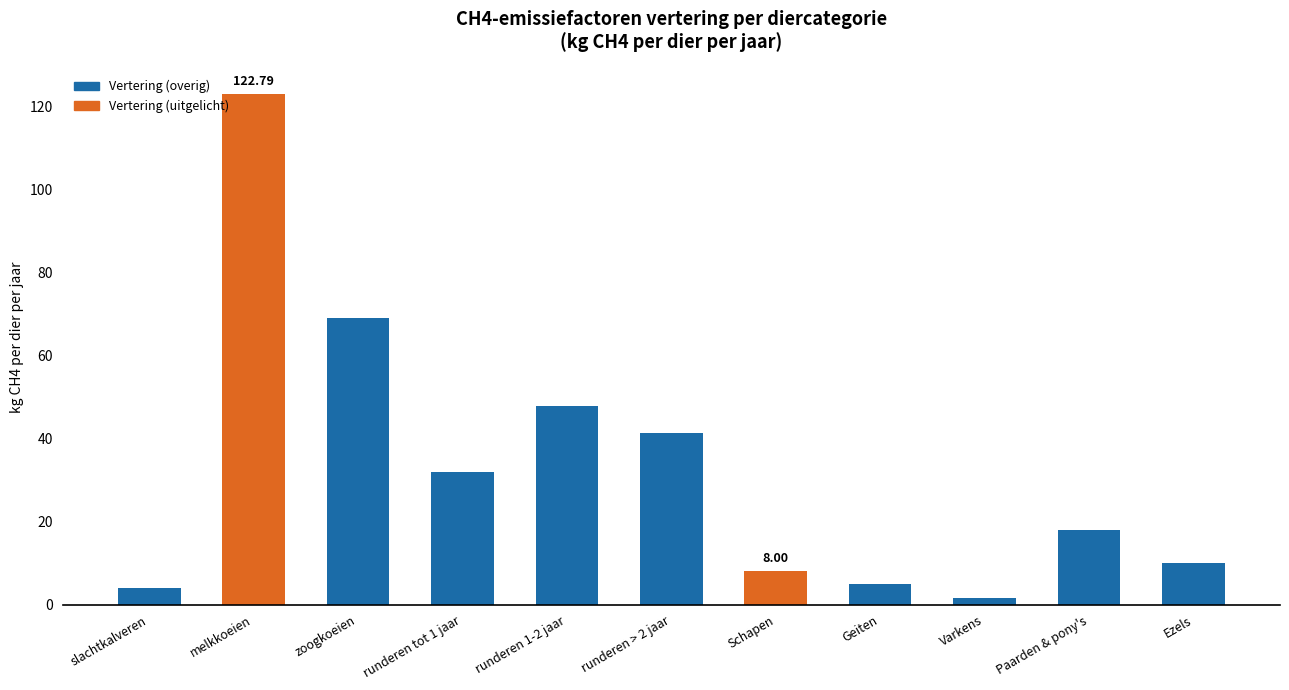

What is the label of the 2nd bar from the right?

Paarden & pony's